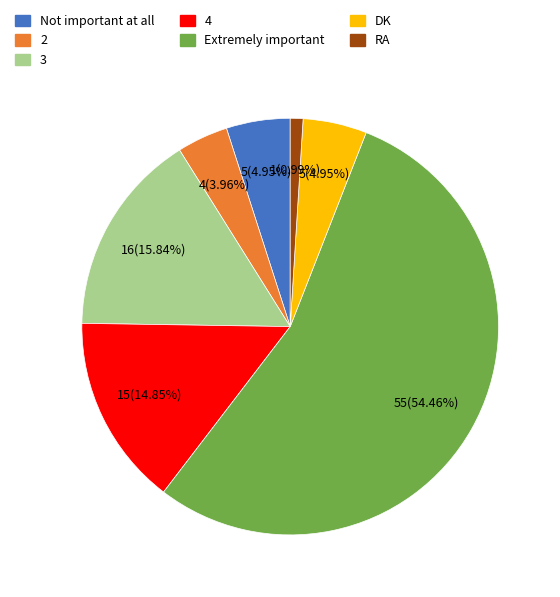

Is Extremely important the majority of the pie?

Yes